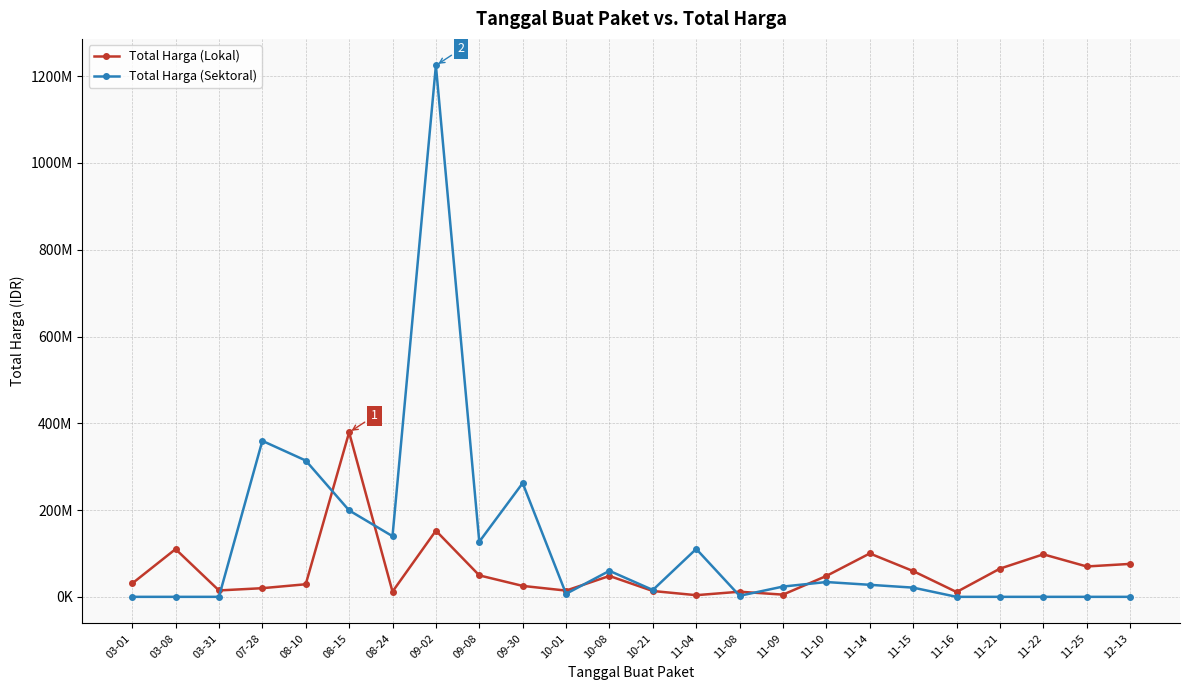

What are all the series names shown in the legend?

Total Harga (Lokal), Total Harga (Sektoral)